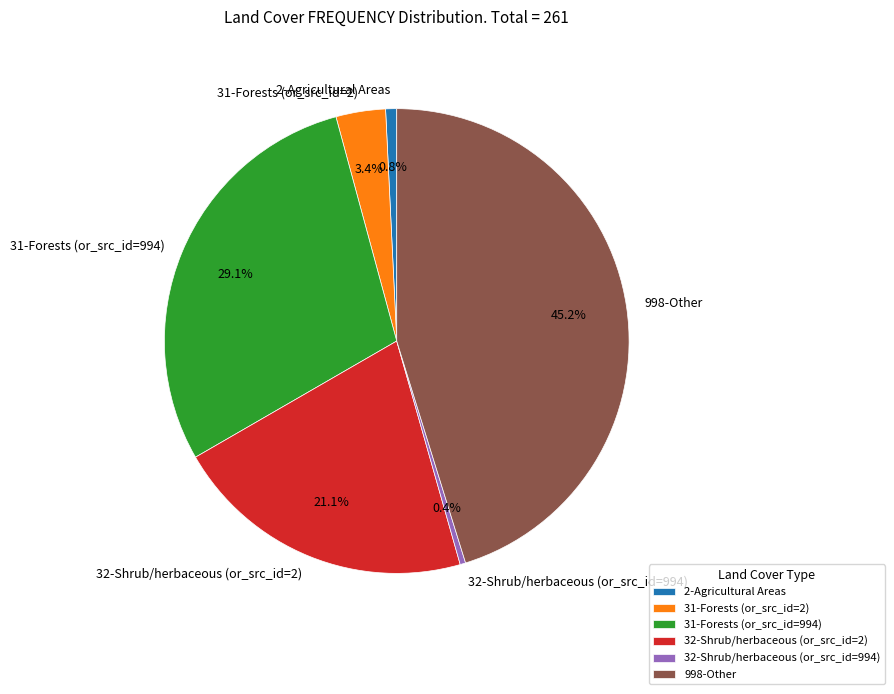

Does 32-Shrub/herbaceous (or_src_id=2) represent more than half of the total?

No